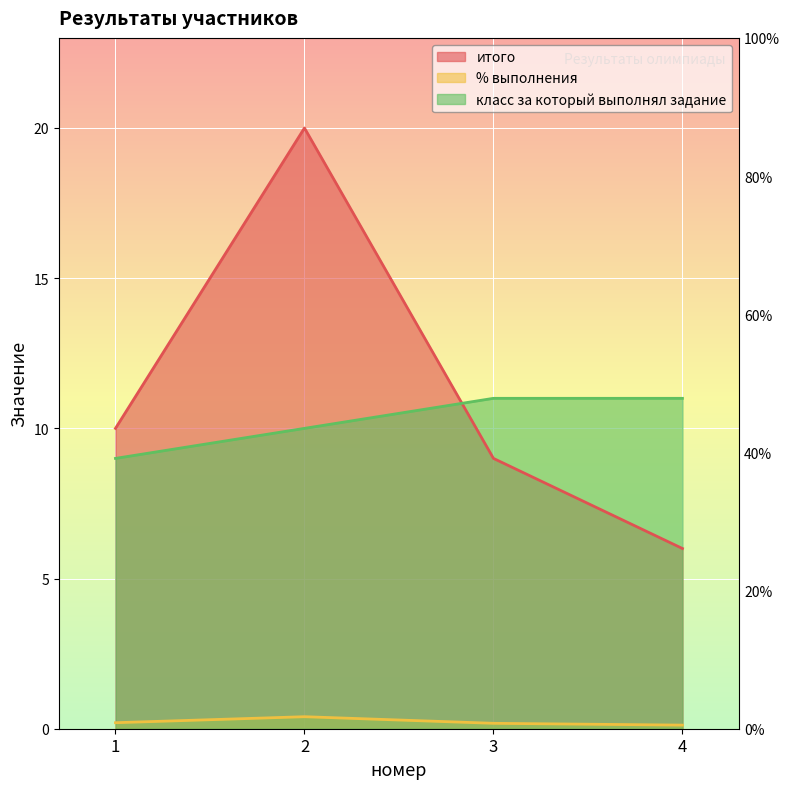

How many lines are shown in the chart?

3